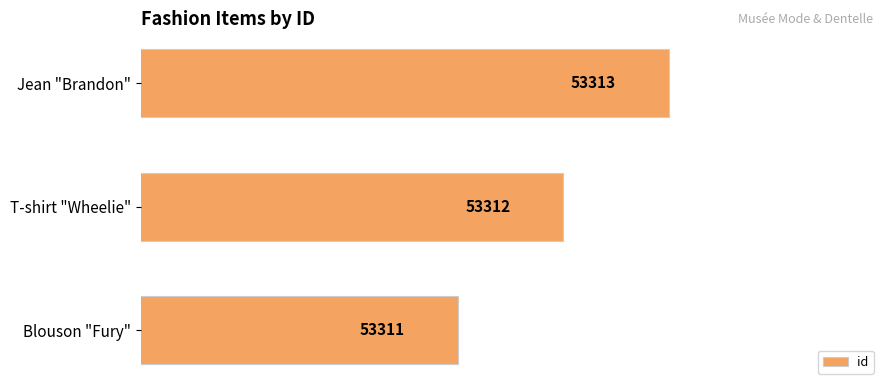

What is the sum of all values?

159936